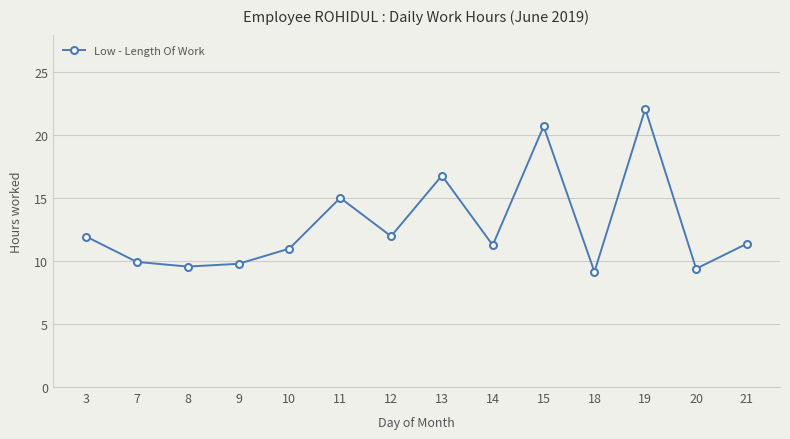

True or false: the data has more than 0 interior local peaks.

True